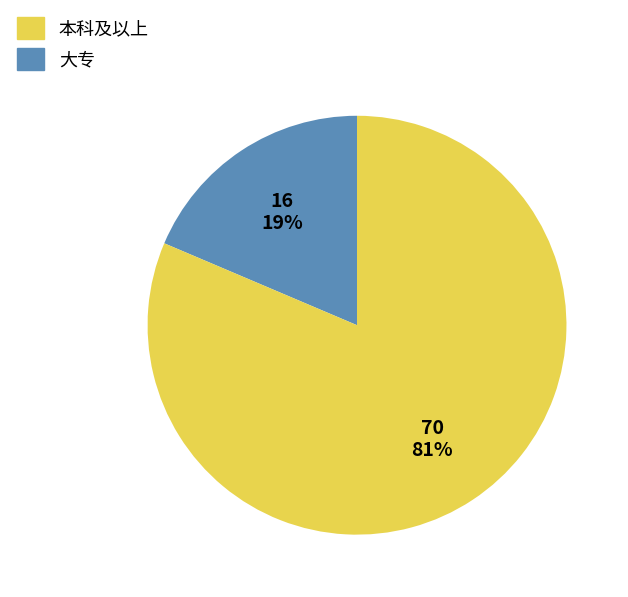

Which category has the biggest portion of the pie?

大专